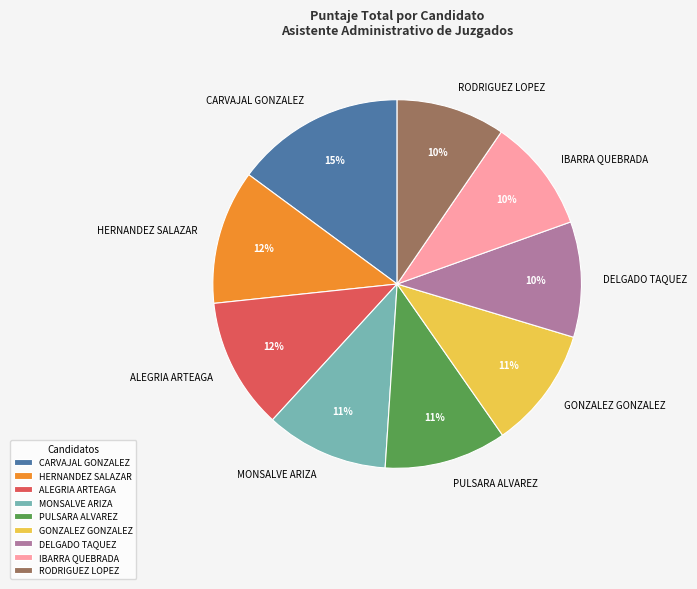

To the nearest percent, what percentage of the pie is DELGADO TAQUEZ?

10%